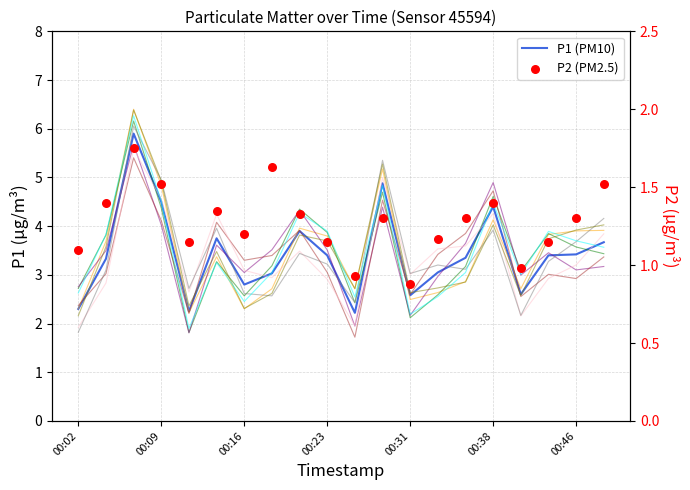

Which series has the largest total across all categories?

P1 (PM10)